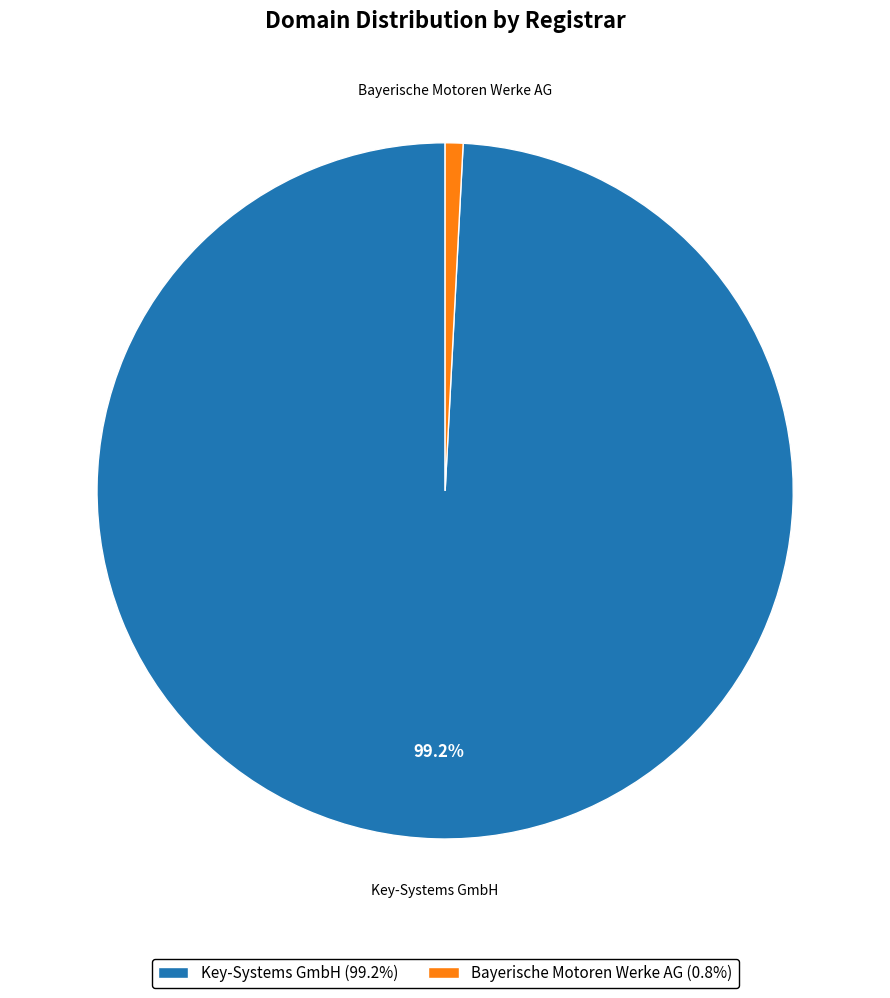

To the nearest percent, what is the difference between the Bayerische Motoren Werke AG and Key-Systems GmbH slice percentages?

98%